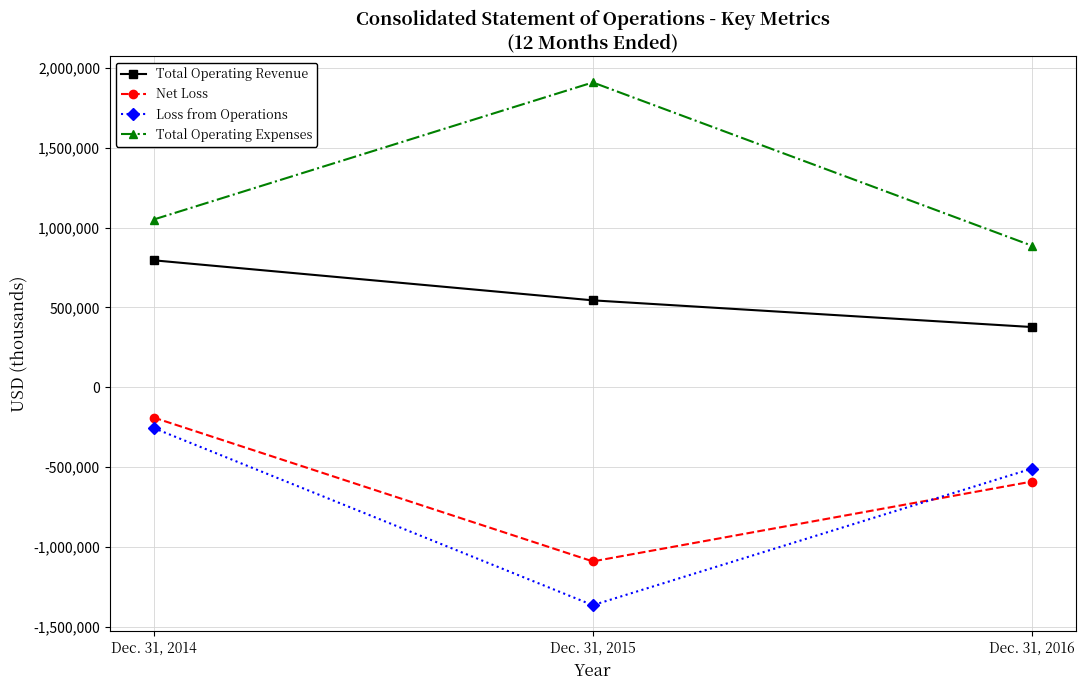

Rank the series at Dec. 31, 2014 from lowest to highest value.

Loss from Operations, Net Loss, Total Operating Revenue, Total Operating Expenses